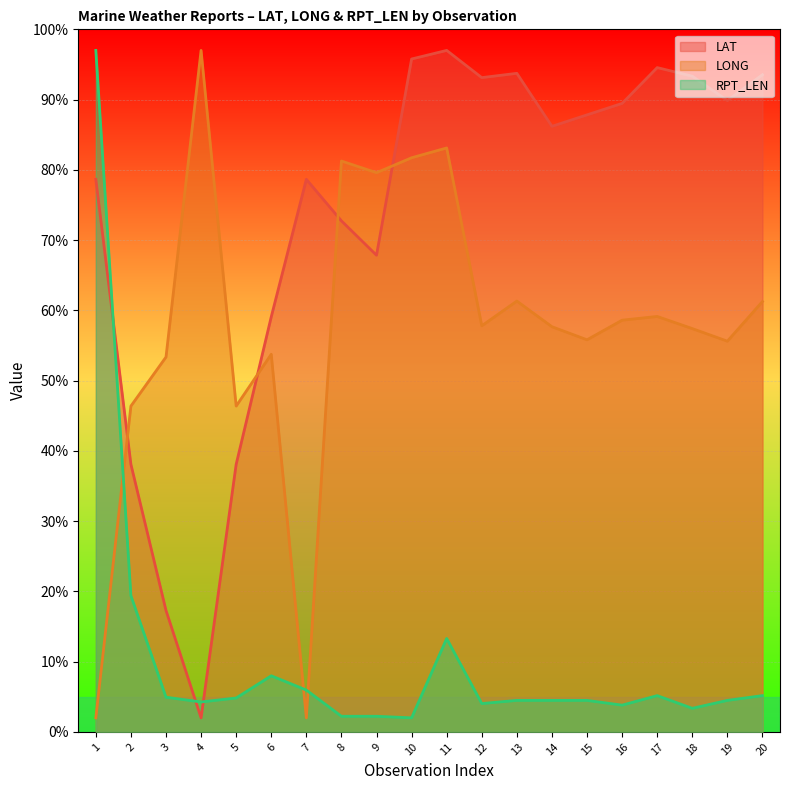

At 19, list the series in order from largest to smallest.

LAT, LONG, RPT_LEN